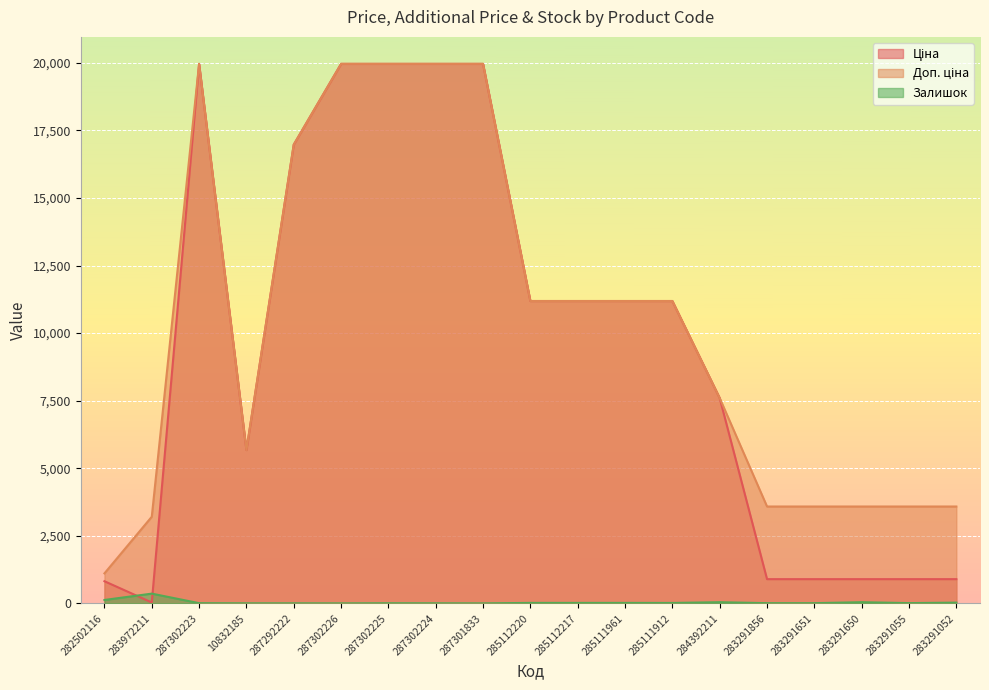

How many interior local peaks does the Ціна series have?

1